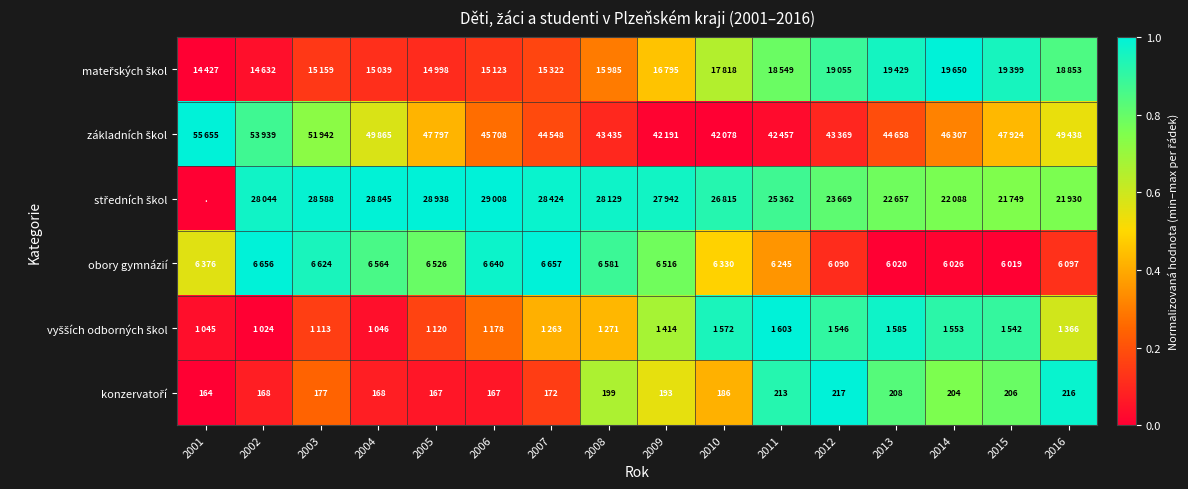

How many data points in obory gymnázií are above 0?

15